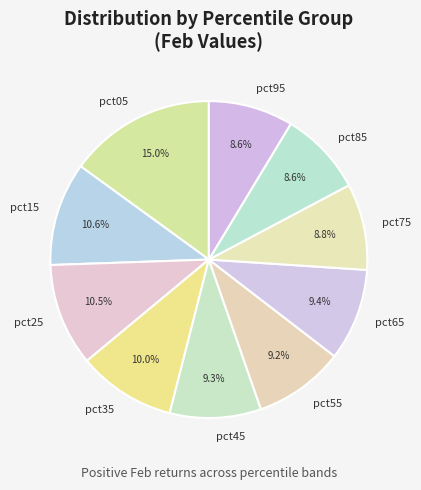

To the nearest percent, what portion does pct45 represent?

9%